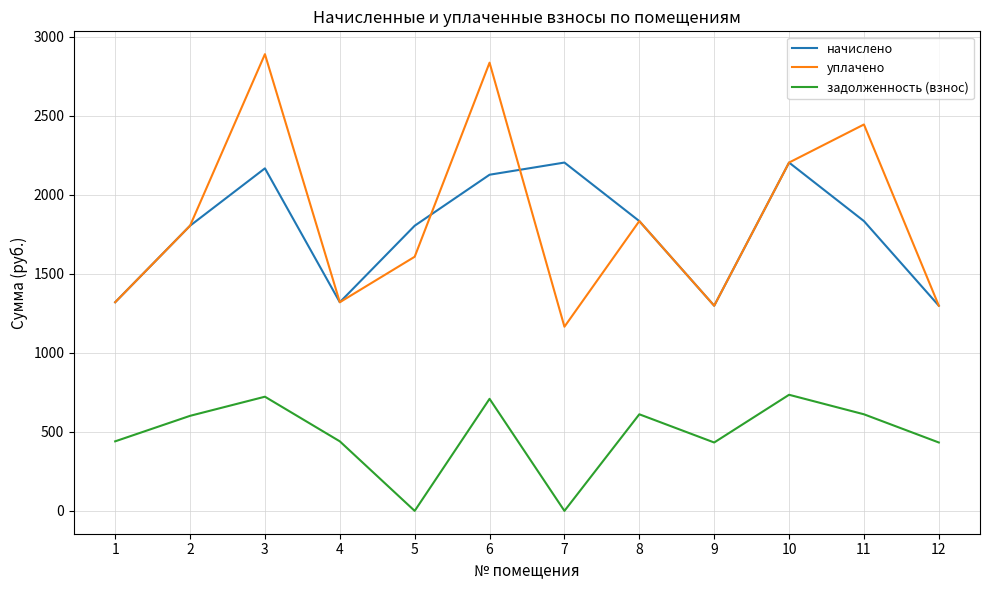

What value does the начислено series have at 3?

2166.6